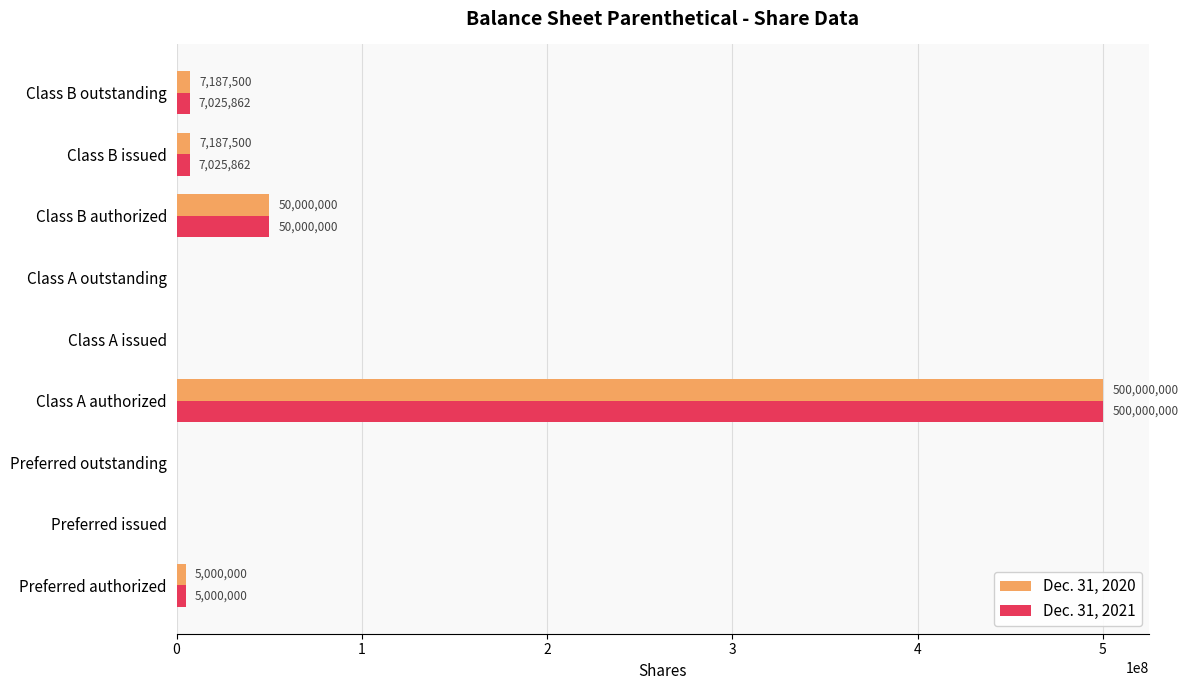

What is the approximate value of Dec. 31, 2020 at Class B outstanding?

7187500